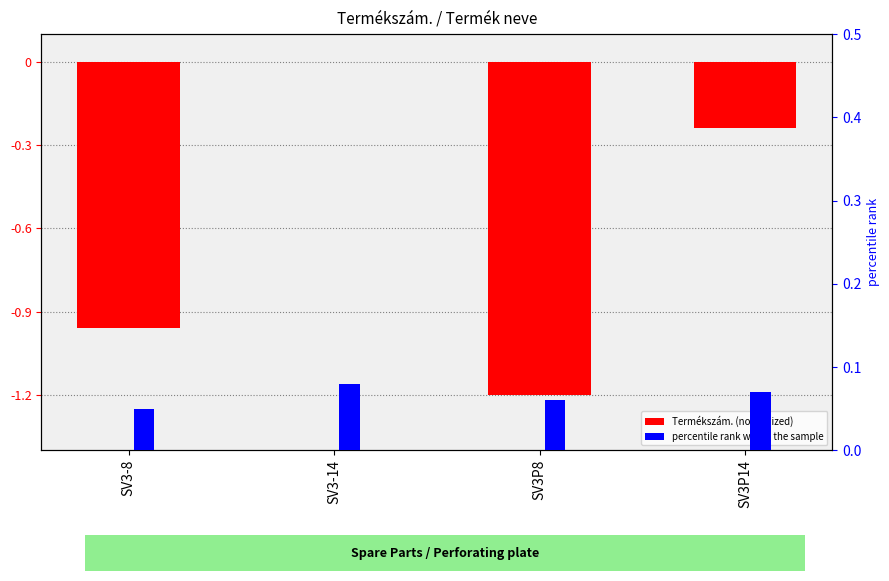

Between SV3-8 and SV3P14, which series saw the biggest shift?

Termékszám. (normalized)